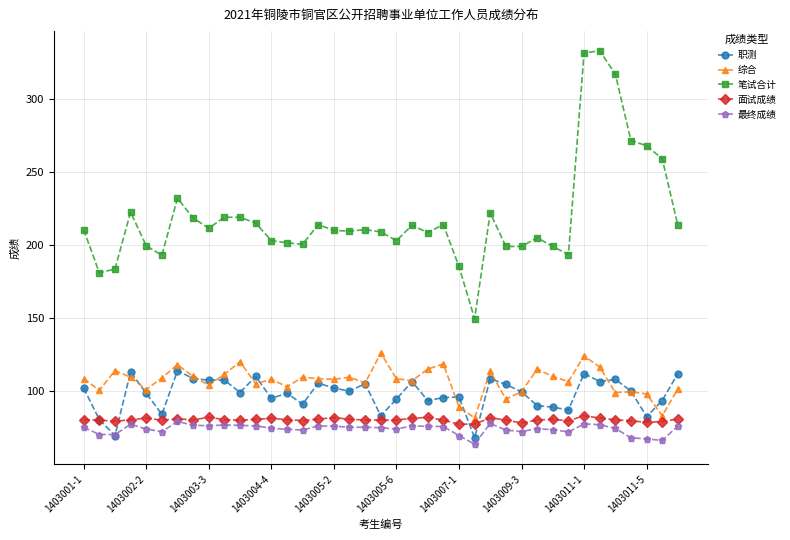

What is the value of the 笔试合计 point at the 38th from the left?

259.0